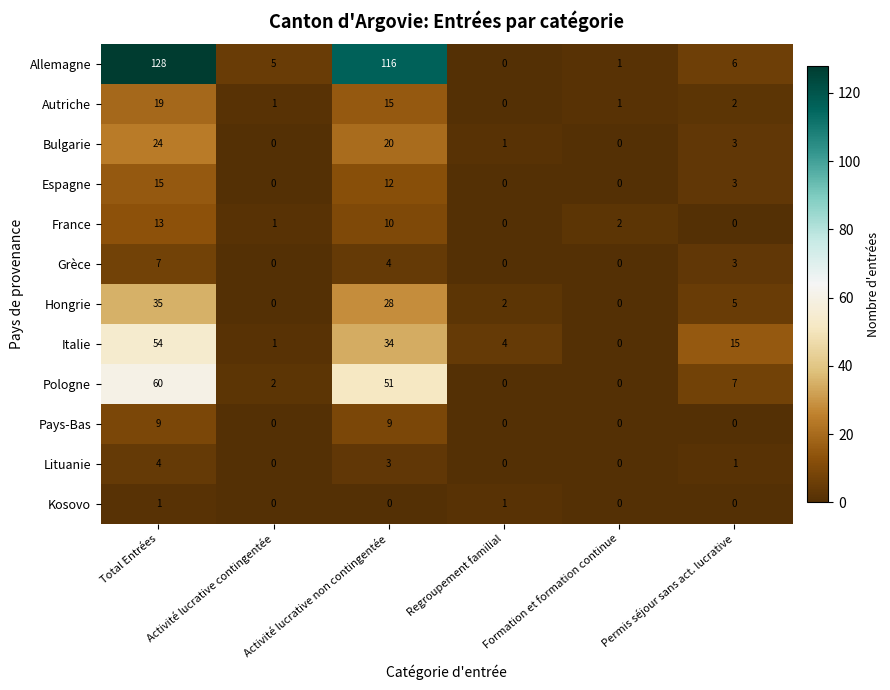

What is the maximum value shown in the chart?

128